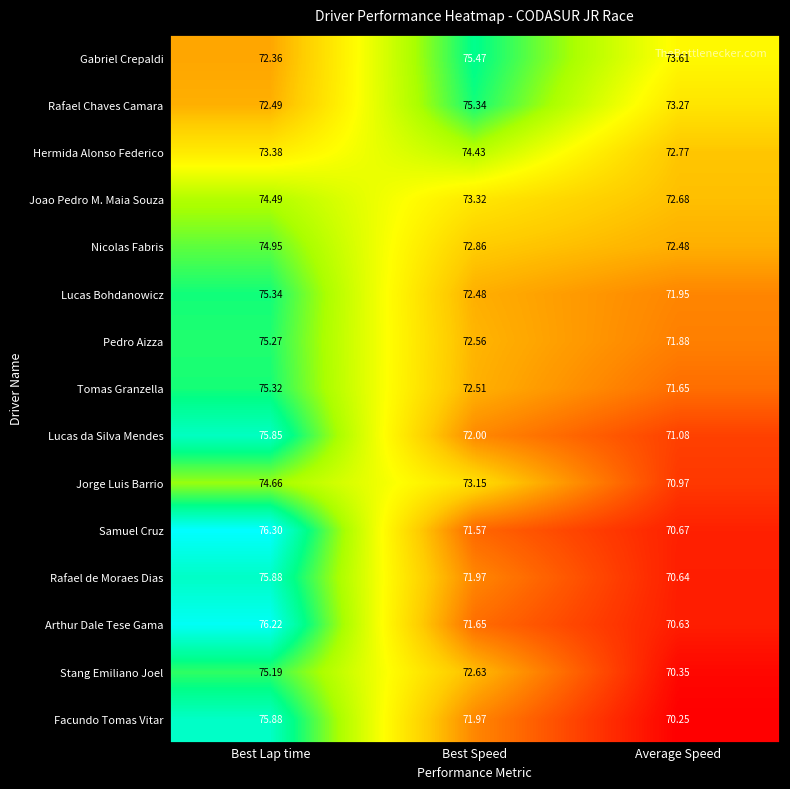

Is the value of Arthur Dale Tese Gama at Best Lap time greater than the value of Rafael de Moraes Dias at Best Lap time?

Yes